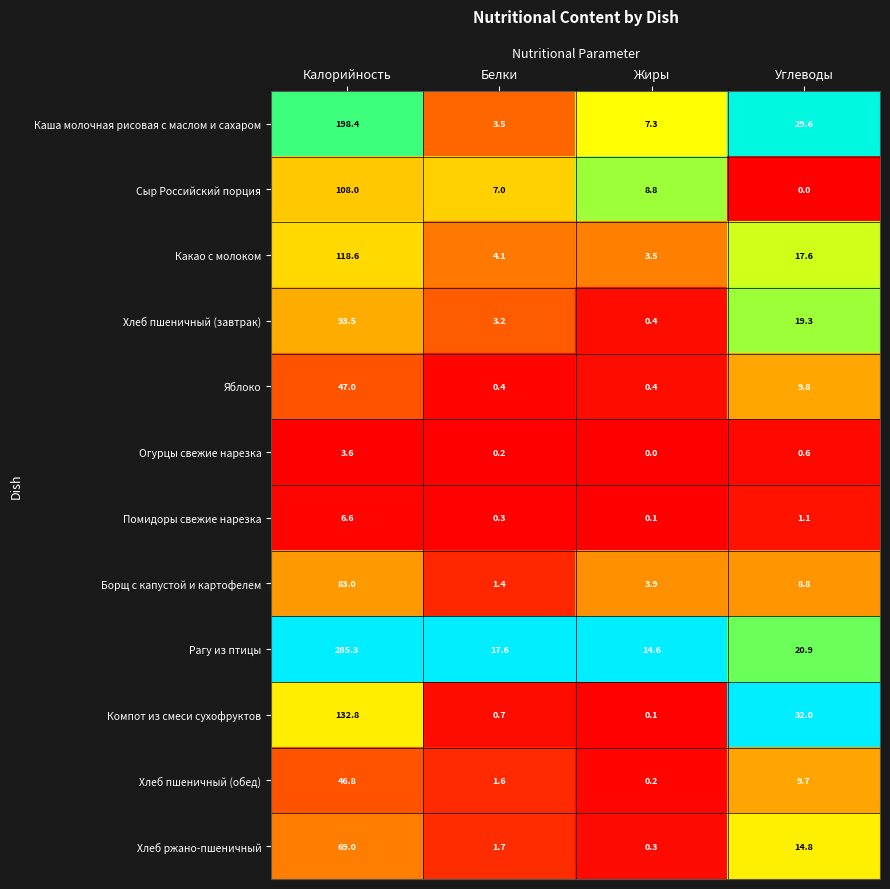

Is it true that Хлеб ржано-пшеничный equals 2.3 at Белки?

False